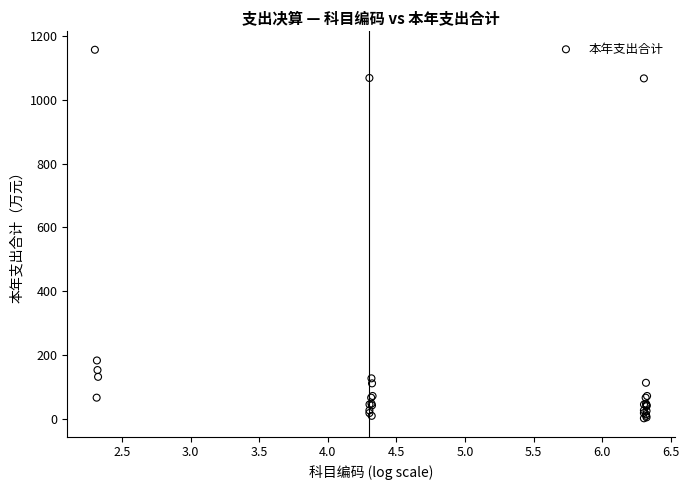

What Y value in the scatter plot is closest to 578?

182.6